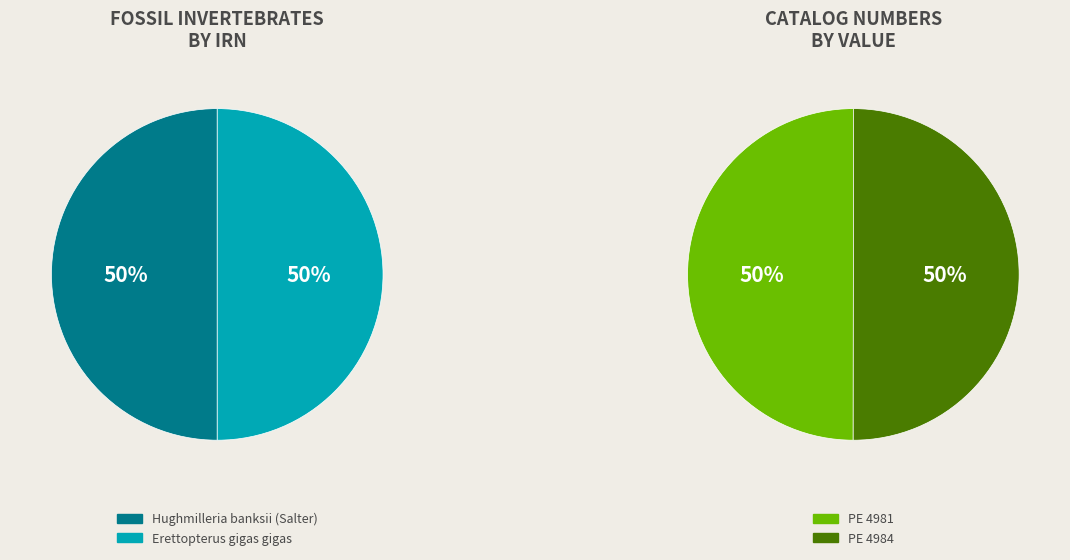

How many segments does this pie chart have?

2